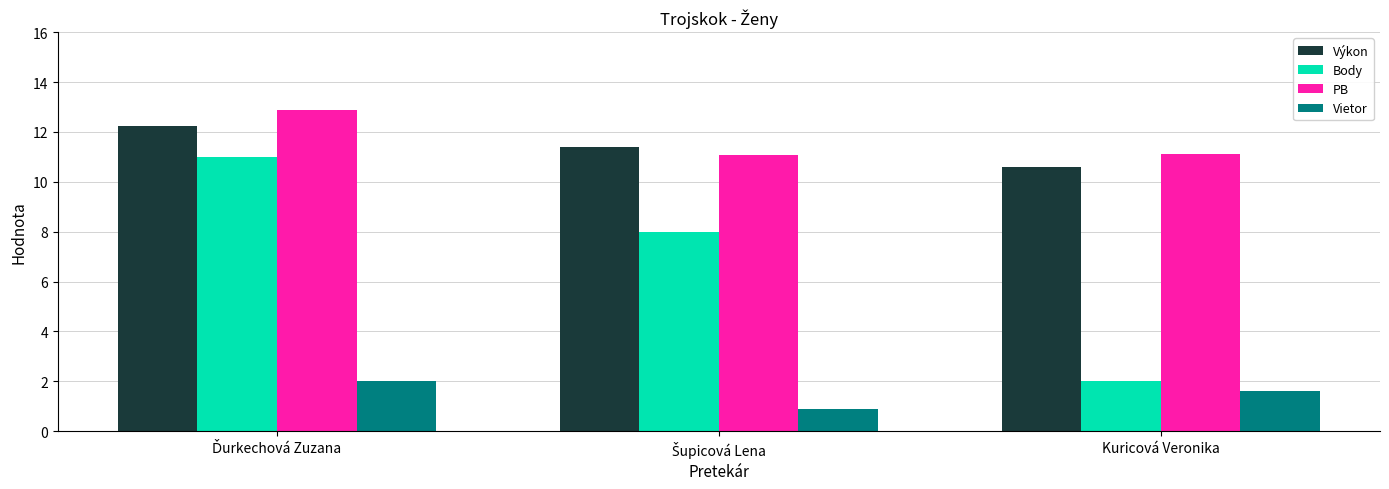

What are all the series names shown in the legend?

Výkon, Body, PB, Vietor